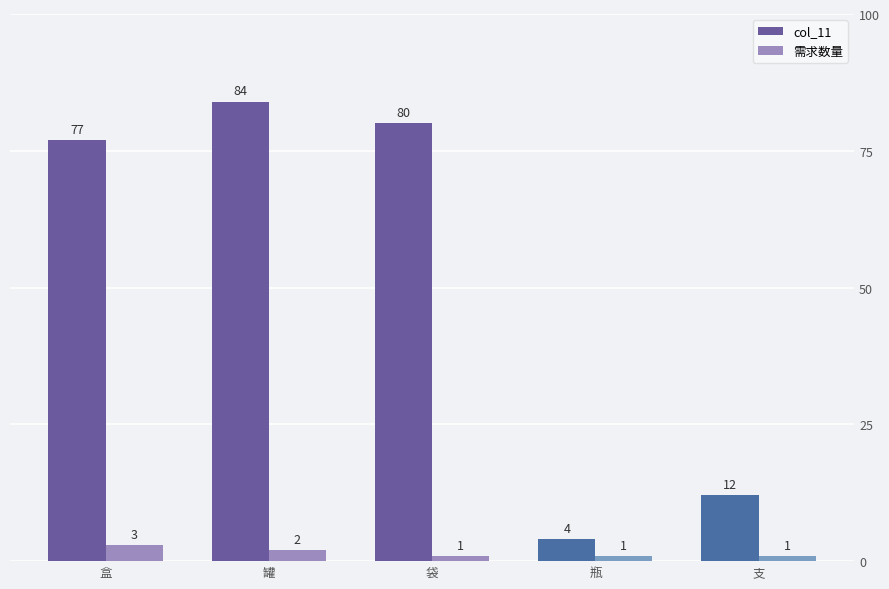

Where is 需求数量 nearest to the value 2?

罐